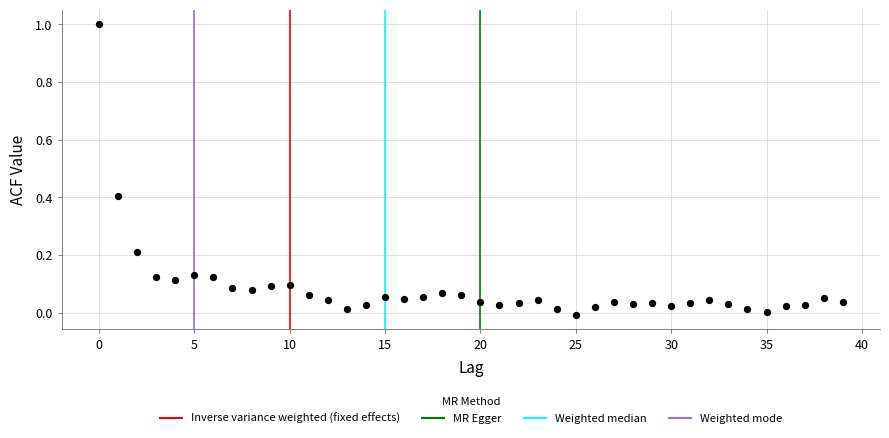

What is the range of Y values (max minus min)?

1.0